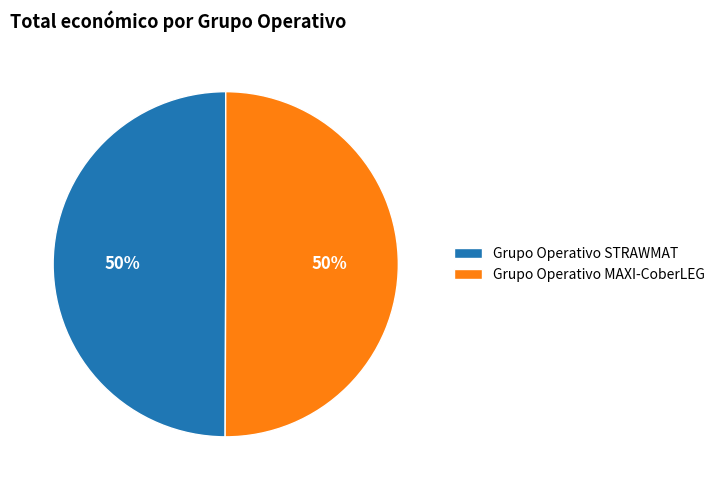

To the nearest percent, what portion does Grupo Operativo MAXI-CoberLEG represent?

50%